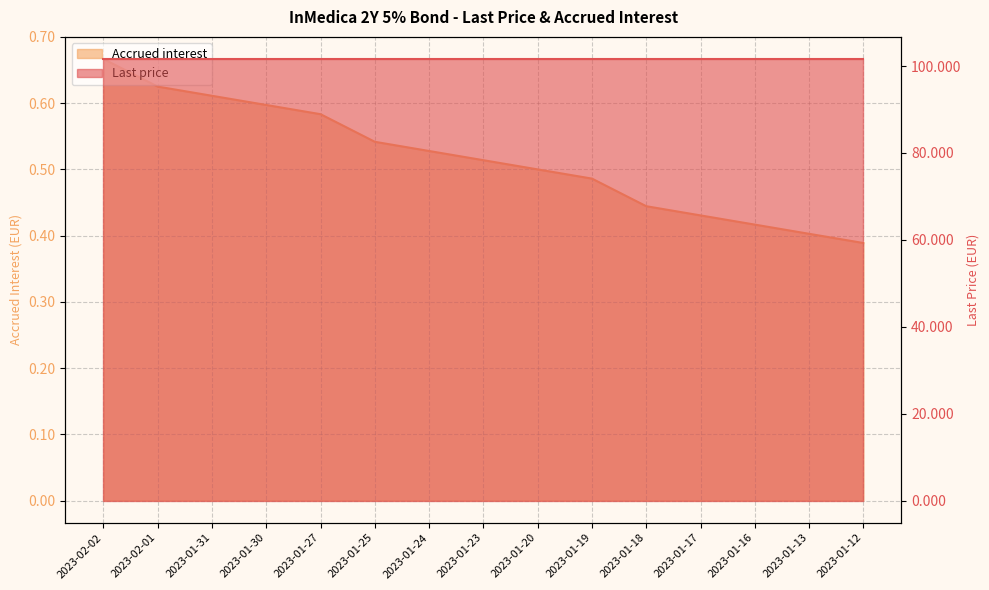

Reading left to right, transcribe all the data shown in this chart.

2023-02-02=0.7	2023-02-01=0.6	2023-01-31=0.6	2023-01-30=0.6	2023-01-27=0.6	2023-01-25=0.5	2023-01-24=0.5	2023-01-23=0.5	2023-01-20=0.5	2023-01-19=0.5	2023-01-18=0.4	2023-01-17=0.4	2023-01-16=0.4	2023-01-13=0.4	2023-01-12=0.4